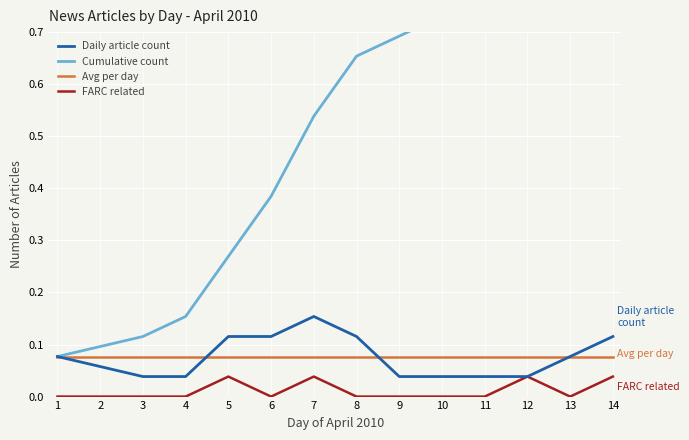

True or false: Avg per day and FARC related intersect in this chart.

False